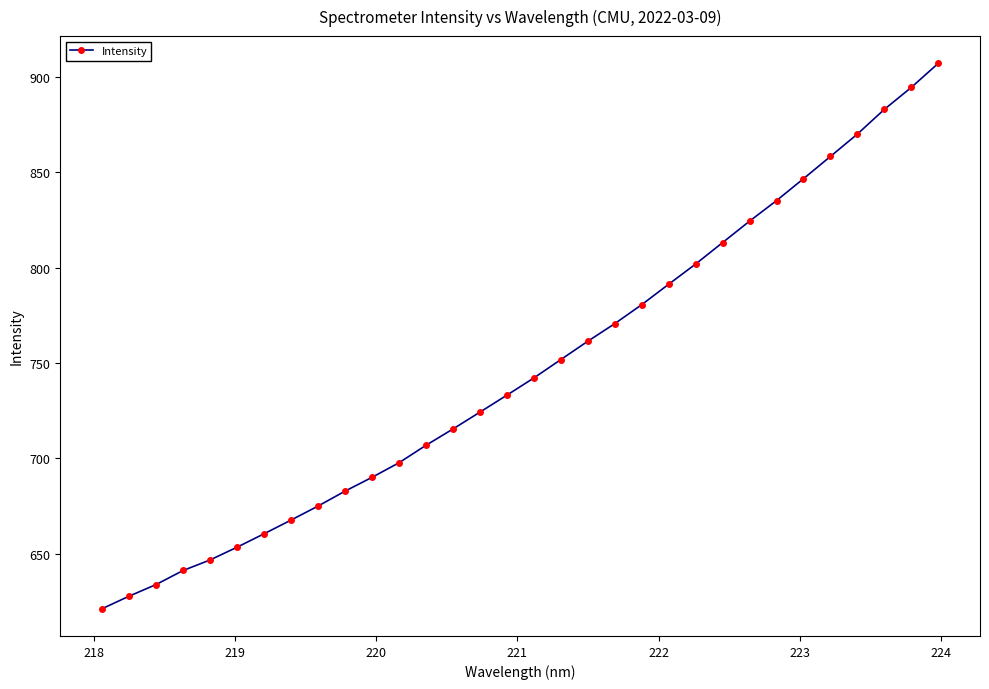

What is the value of the 4th point from the left?

641.3